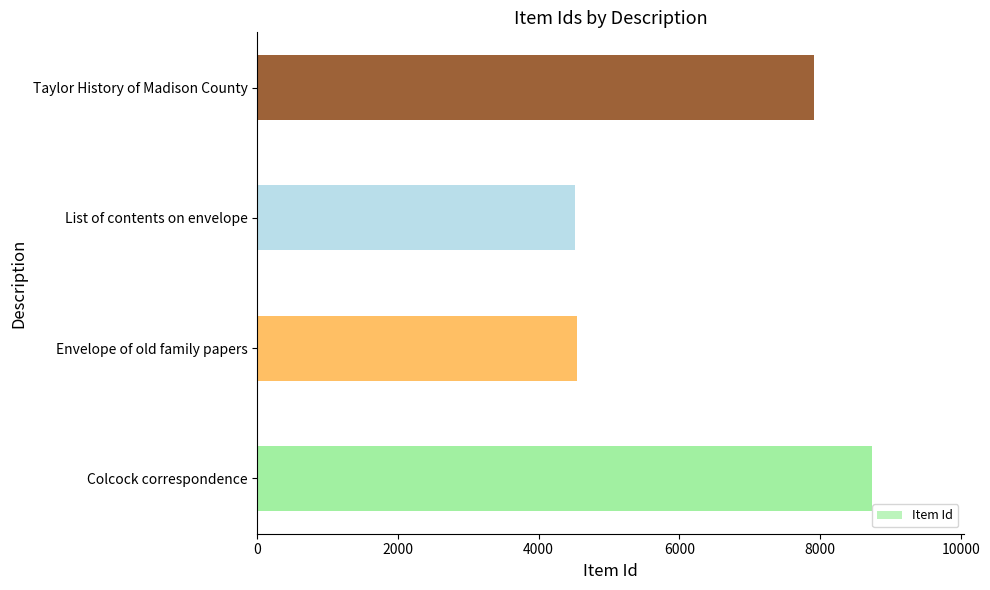

What is the change in value from Colcock correspondence to List of contents on envelope?

-4227